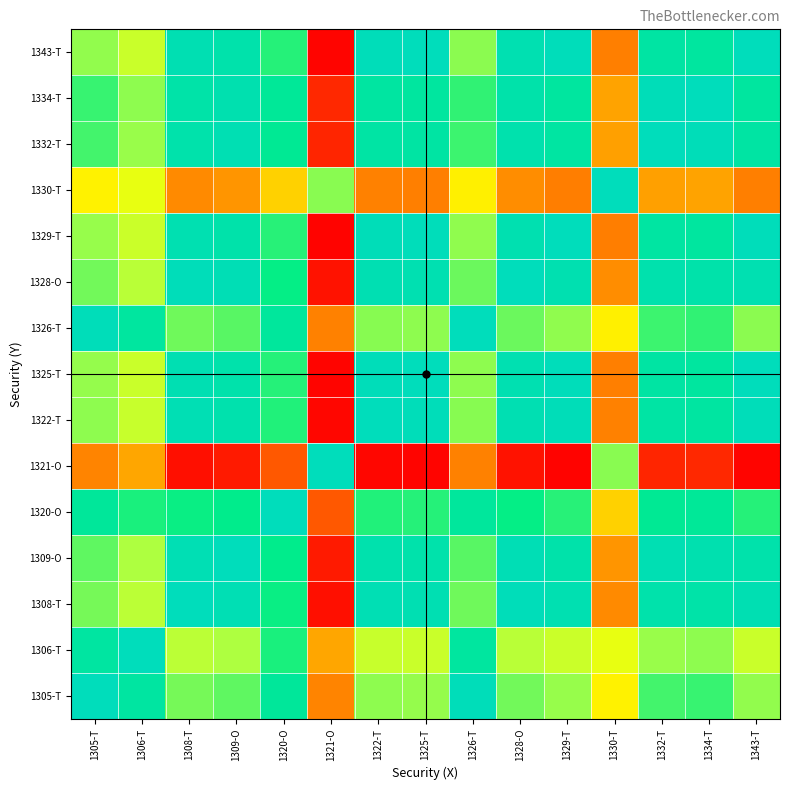

What is the spread (max minus min) of values at 1325-T?

1.0